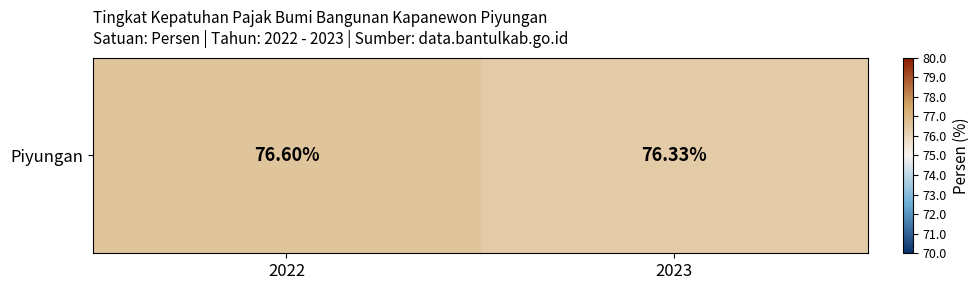

The chart shows a value of 76.3 at 2023. True or false?

True